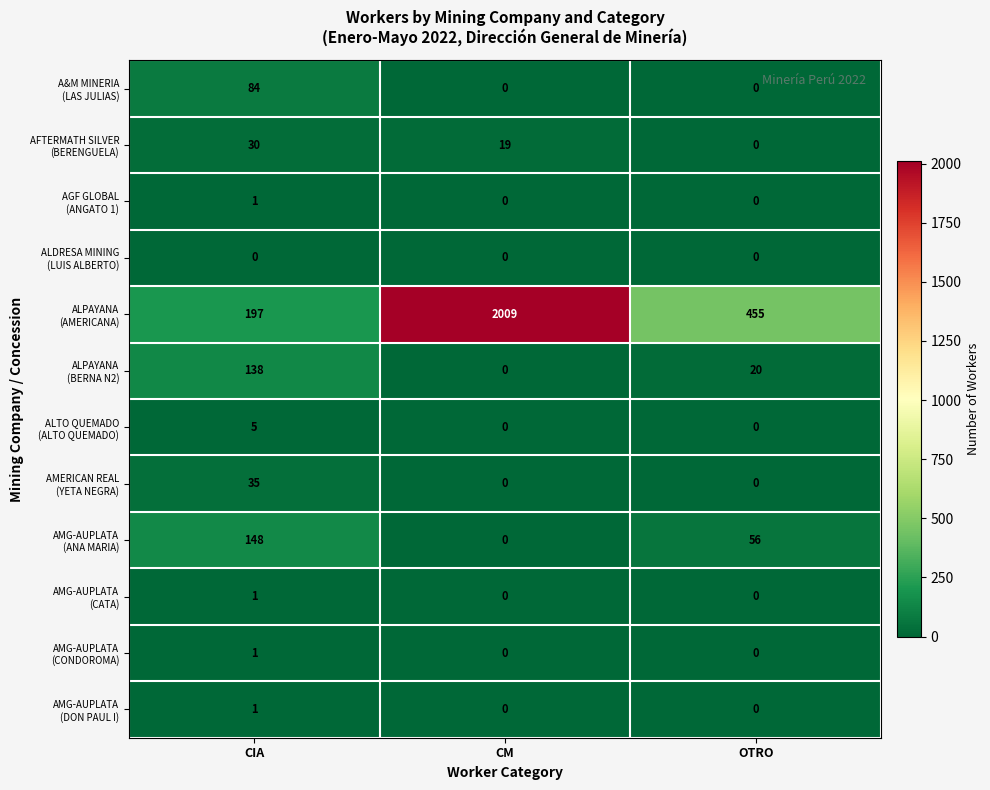

Which label corresponds to the largest value in the chart?

CM